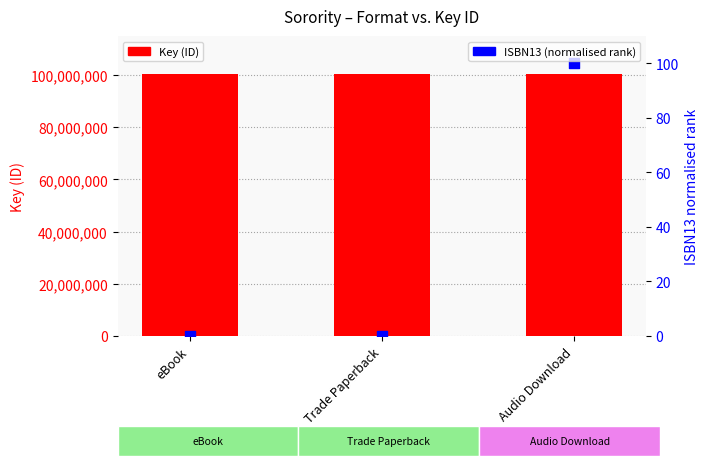

At how many categories does at least one series exceed 3812854?

3